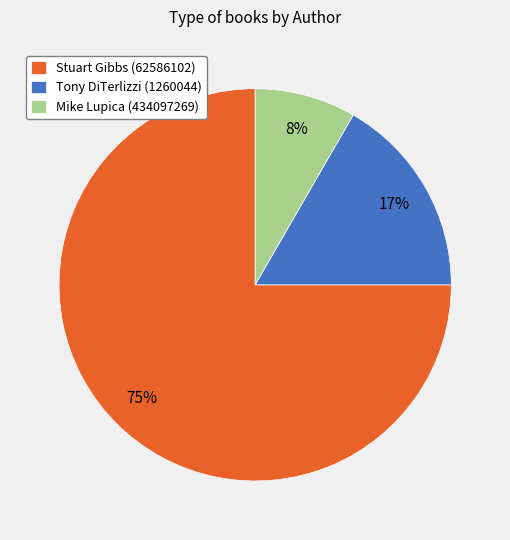

Which category accounts for the majority?

Stuart Gibbs (62586102)